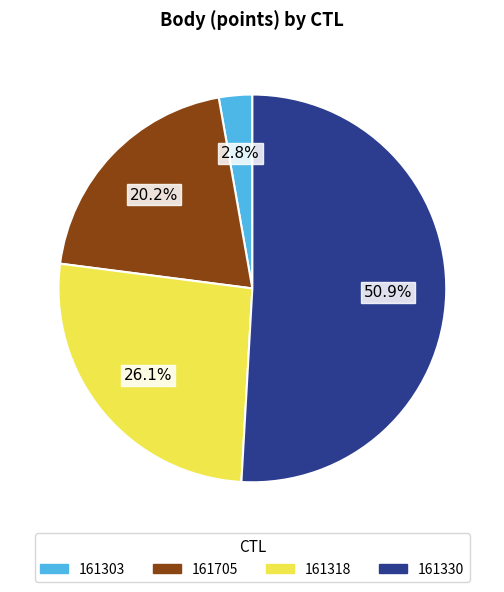

True or false: 161330 accounts for 64% of the total.

False